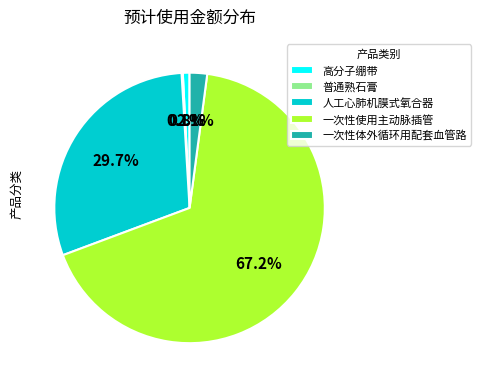

Does 一次性使用主动脉插管 represent more than half of the total?

Yes